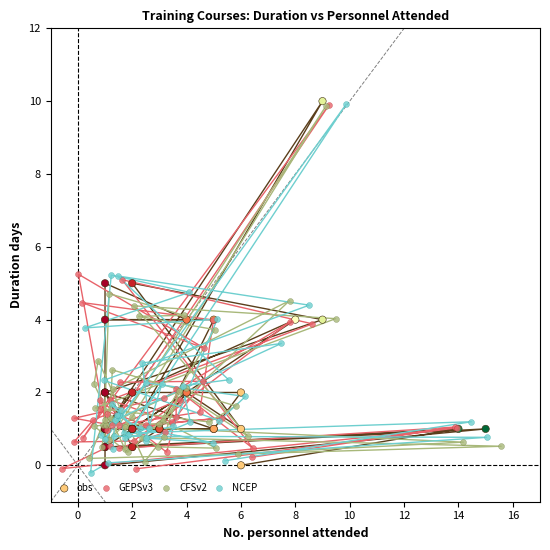

What are all the series names shown in the legend?

obs, GEPSv3, CFSv2, NCEP